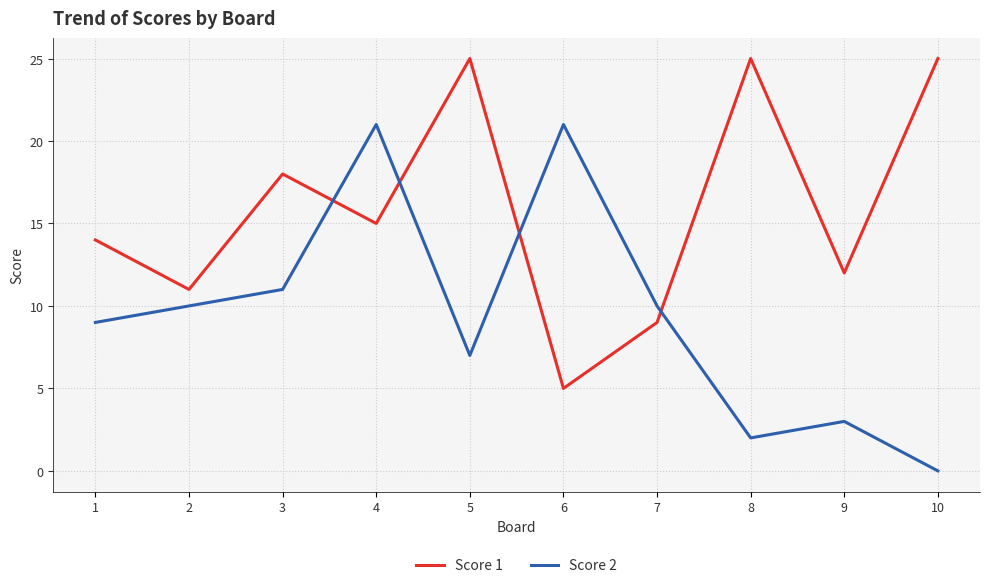

The value of Score 1 at 9 is 12. True or false?

True